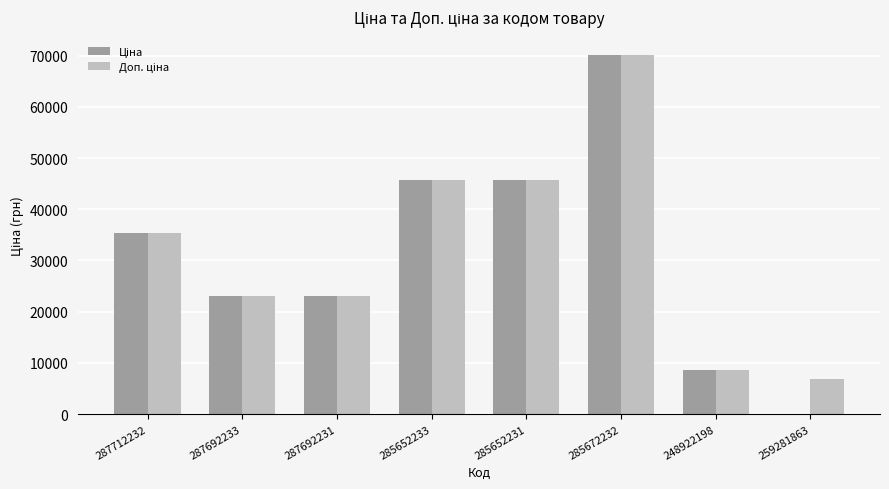

Which label corresponds to the largest value in the chart?

285672232